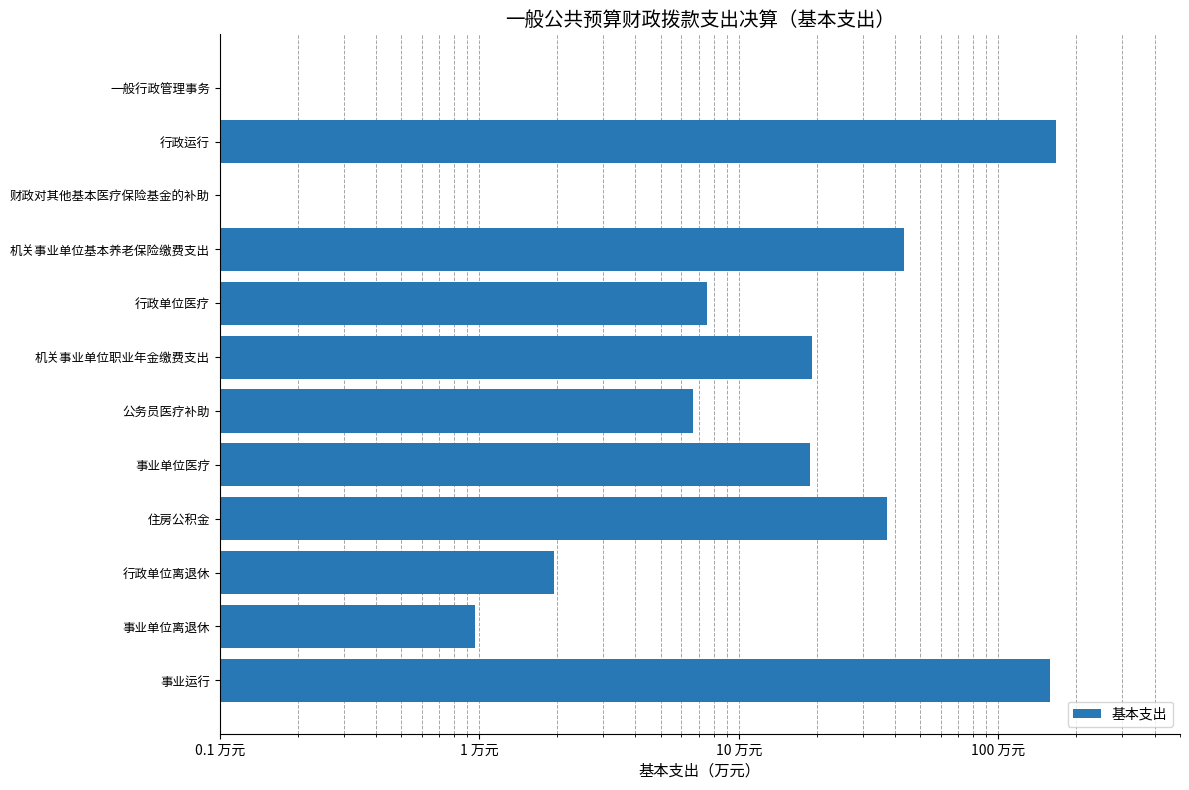

Is it true that the value at 财政对其他基本医疗保险基金的补助 is 0.0?

True